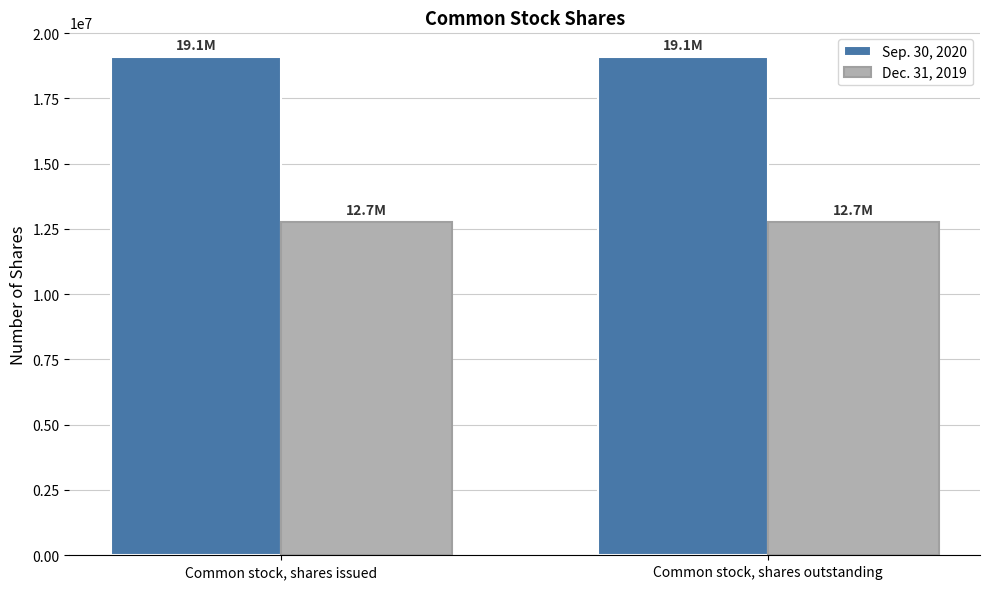

Reading left to right, list all the values displayed in this chart.

Sep. 30, 2020: Common stock, shares issued=19073498	Common stock, shares outstanding=19073498
Dec. 31, 2019: Common stock, shares issued=12749443	Common stock, shares outstanding=12749443